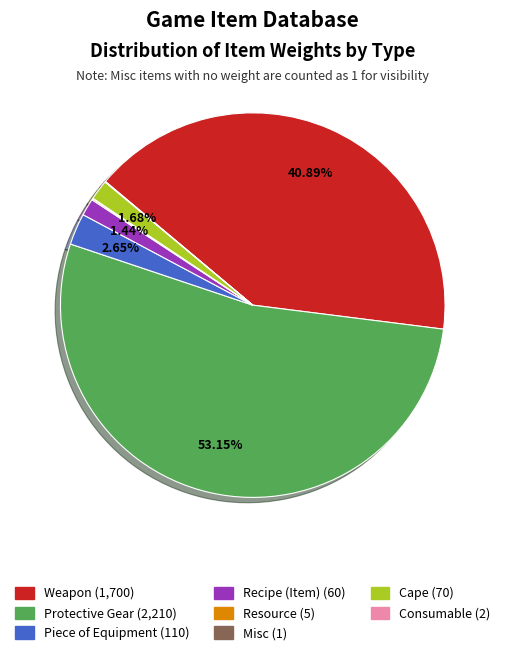

To the nearest percent, what is the combined percentage of Weapon and Recipe (Item)?

42%